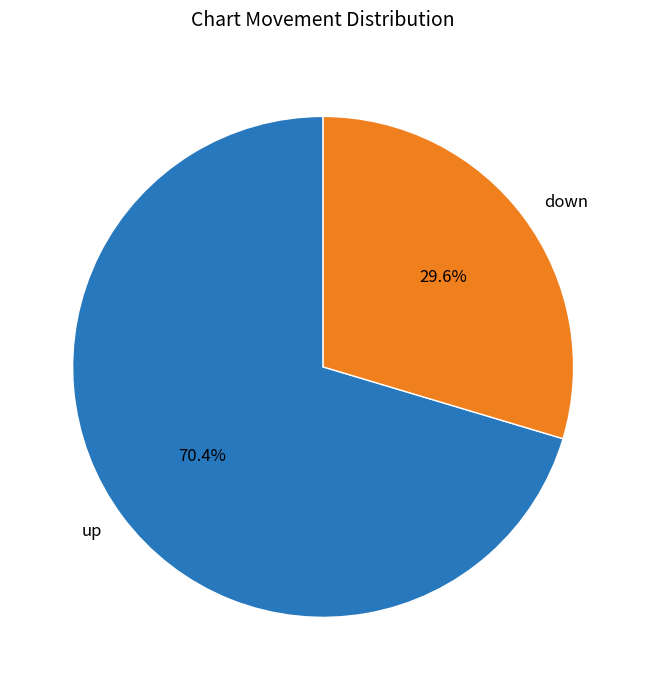

What portion of the pie excludes down?

70.4%